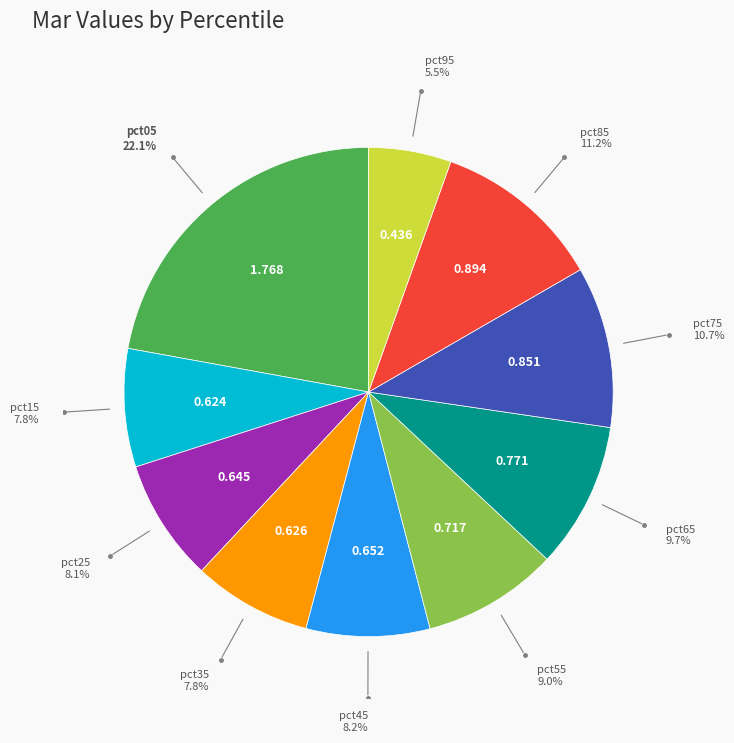

Is there a majority slice in this chart?

No